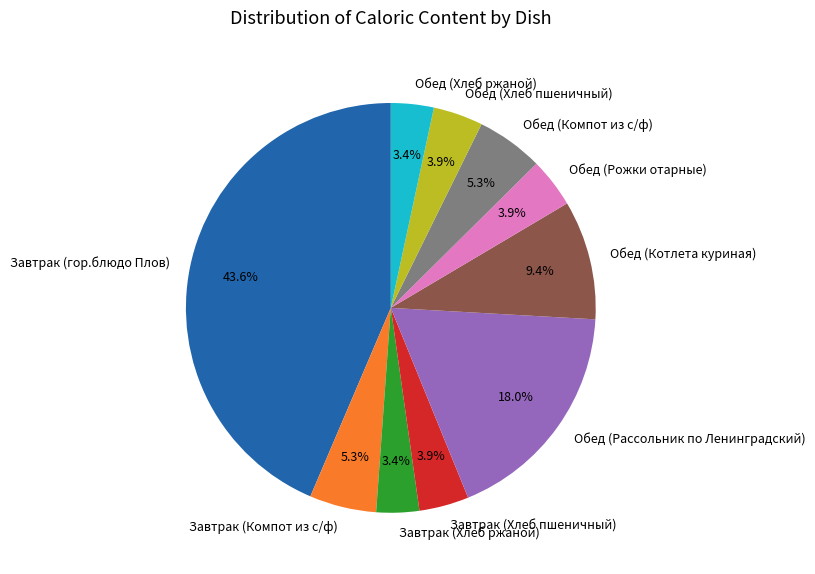

What portion of the pie excludes Обед (Рассольник по Ленинградский)?

82.0%